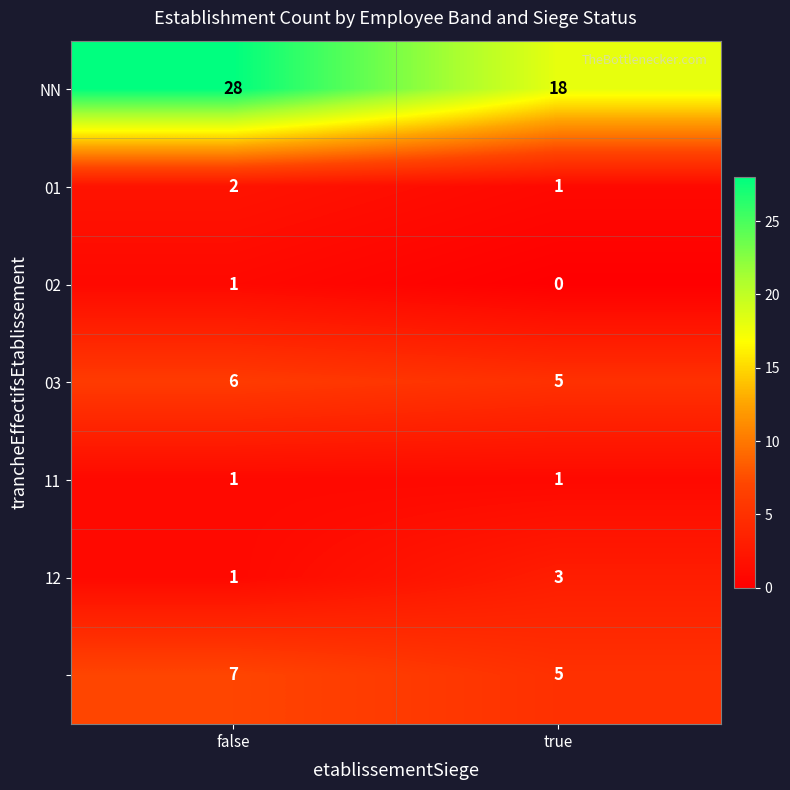

How many distinct data groups are displayed?

7